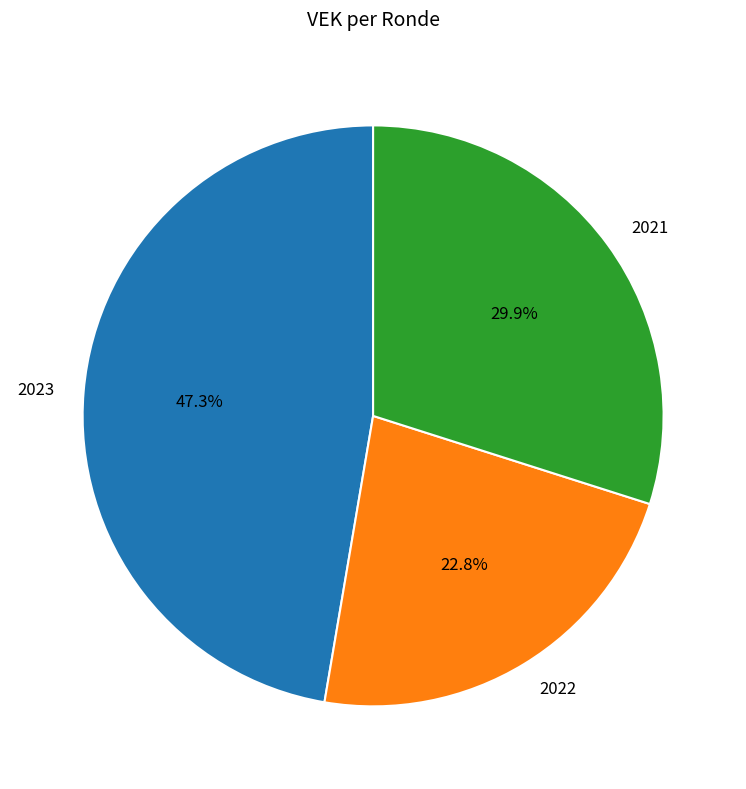

How many slices are in this pie chart?

3